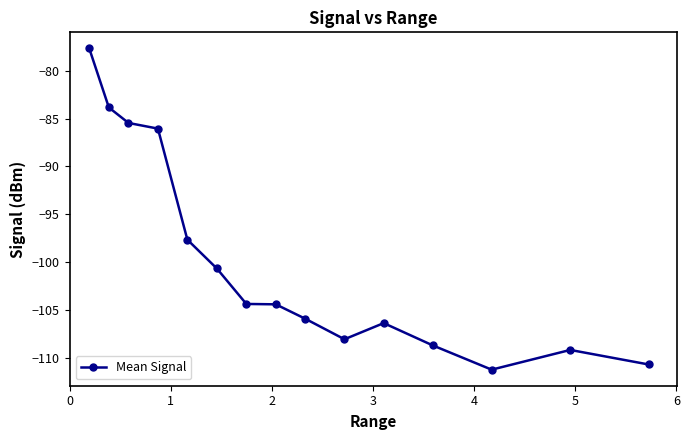

True or false: the data has more than 0 interior local peaks.

True